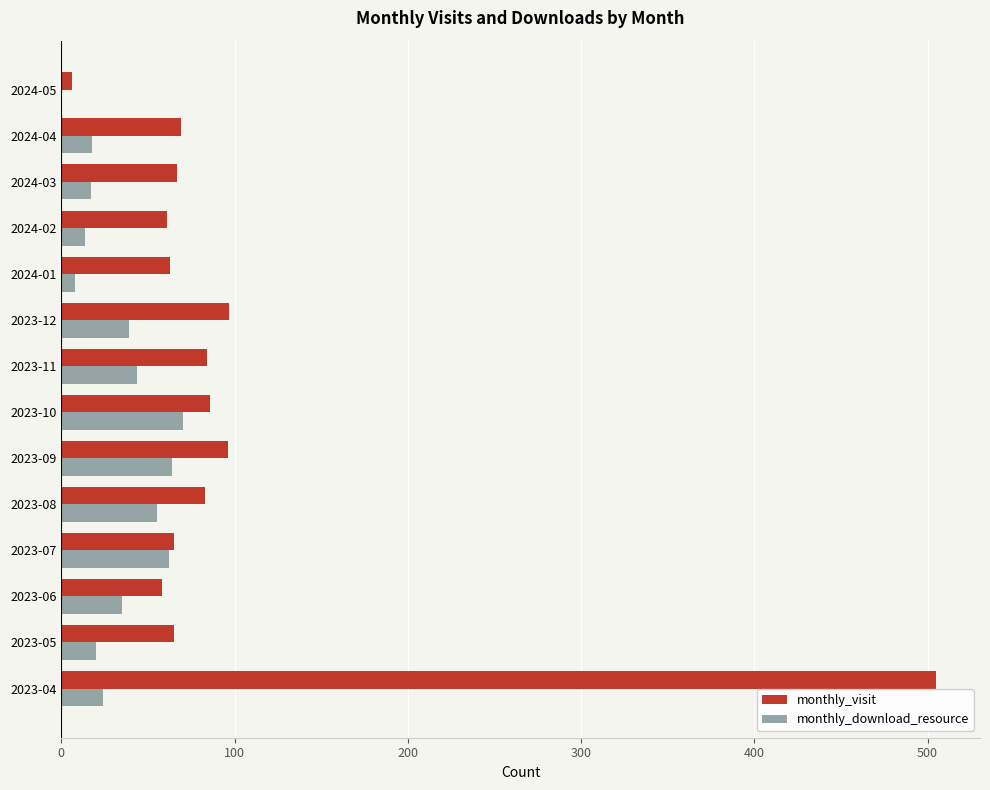

Is the value of monthly_download_resource at 2024-04 greater than the value of monthly_visit at 2023-12?

No